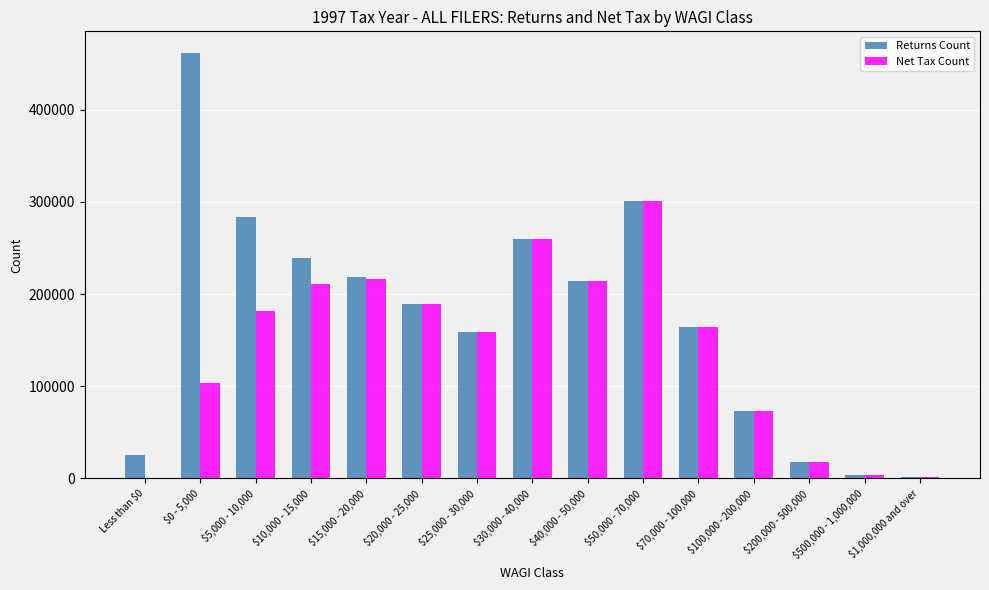

At which category is the sum across all series the highest?

$50,000 - 70,000